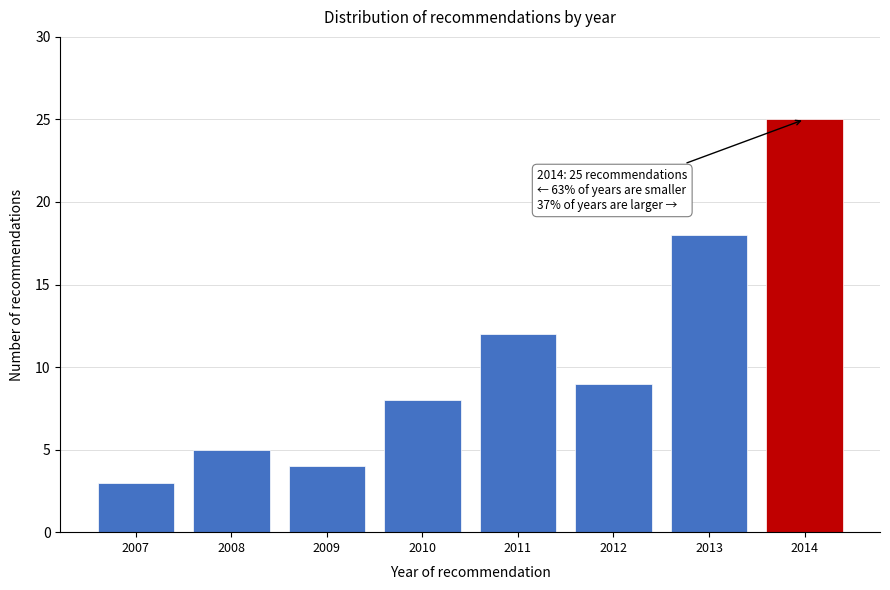

Reading right to left, extract all data points from this chart.

2014=25	2013=18	2012=9	2011=12	2010=8	2009=4	2008=5	2007=3